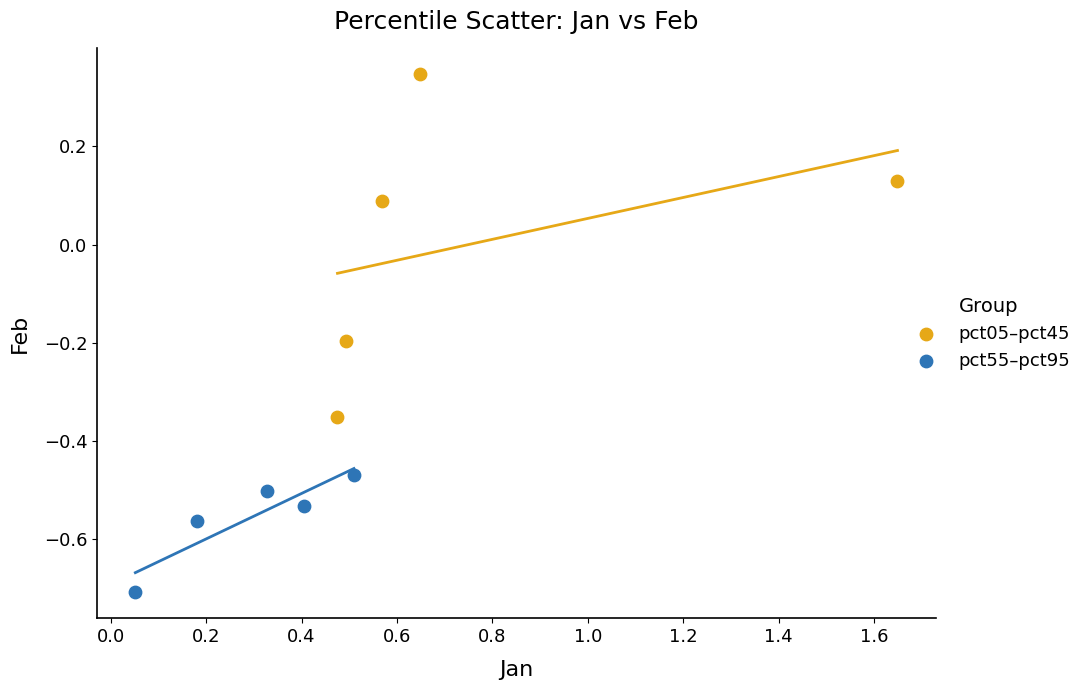

Which series reaches the maximum Y coordinate?

pct05–pct45